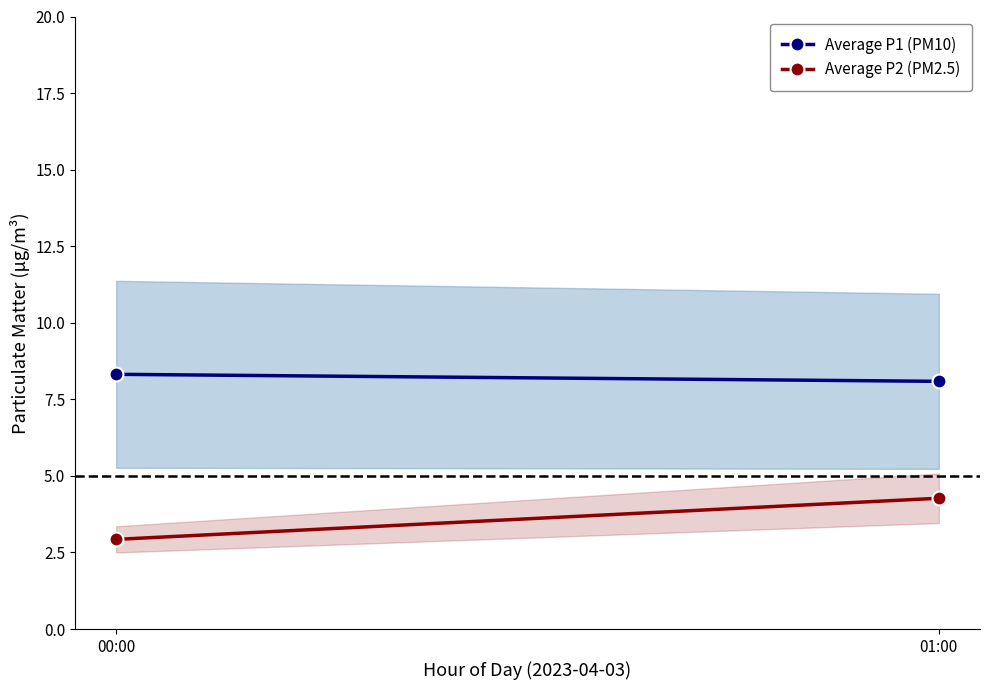

What is the sum of all Average P1 (PM10) values?

16.4